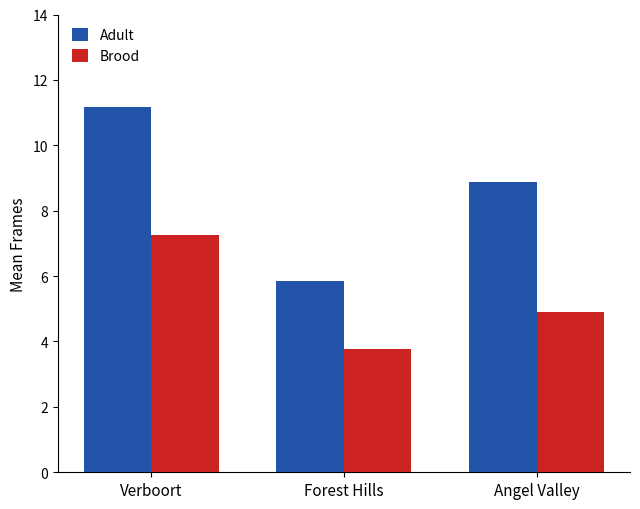

What is the label of the 3rd bar from the right?

Verboort